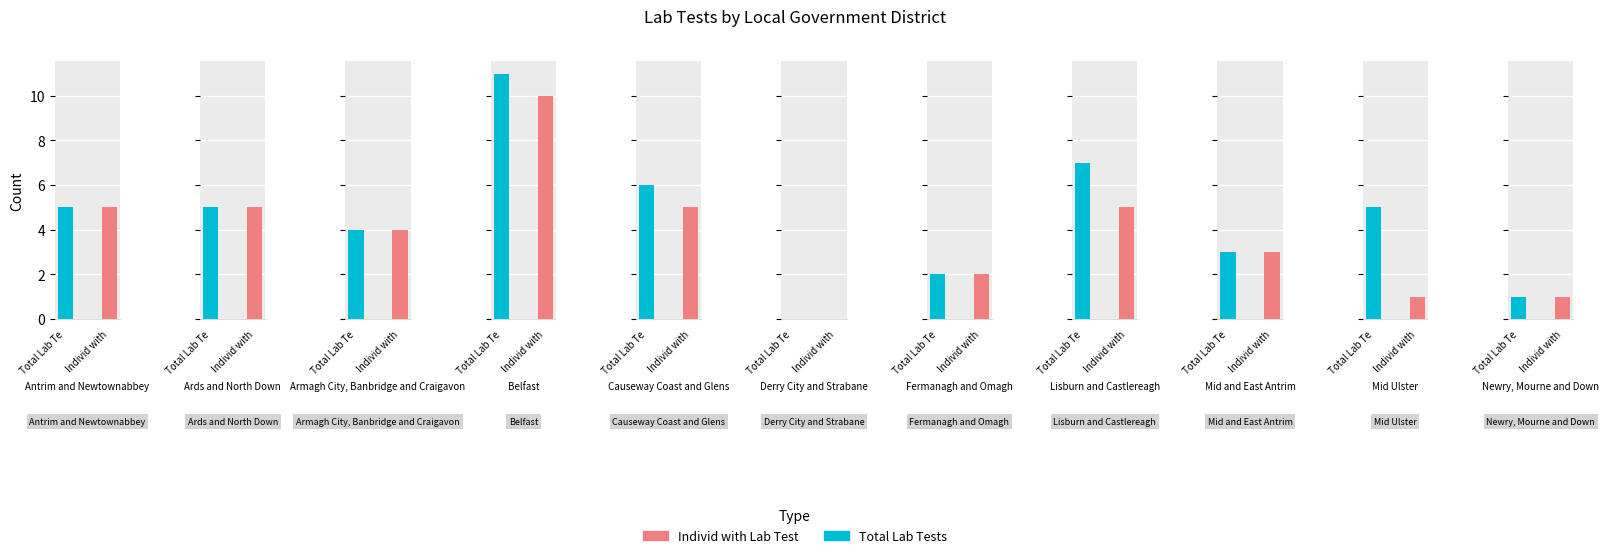

What are all the series names shown in the legend?

Total Lab Tests, Individ with Lab Test